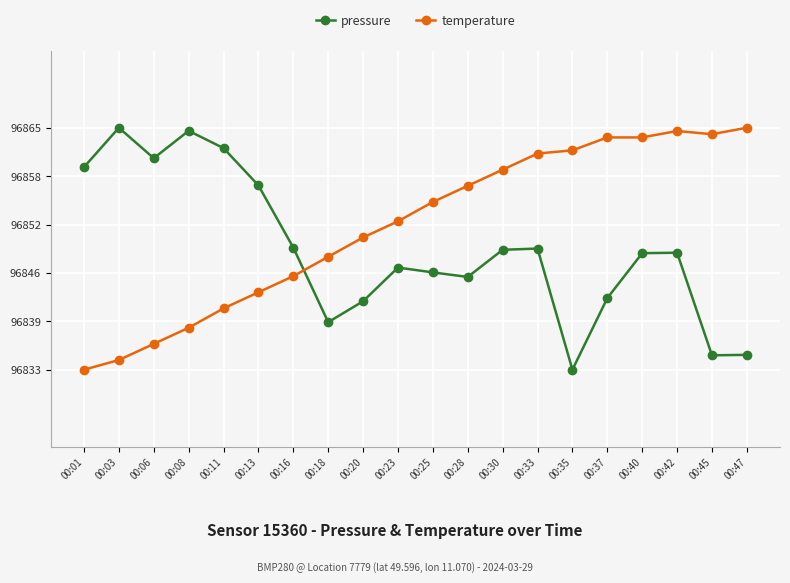

Does the chart have visible grid lines?

Yes